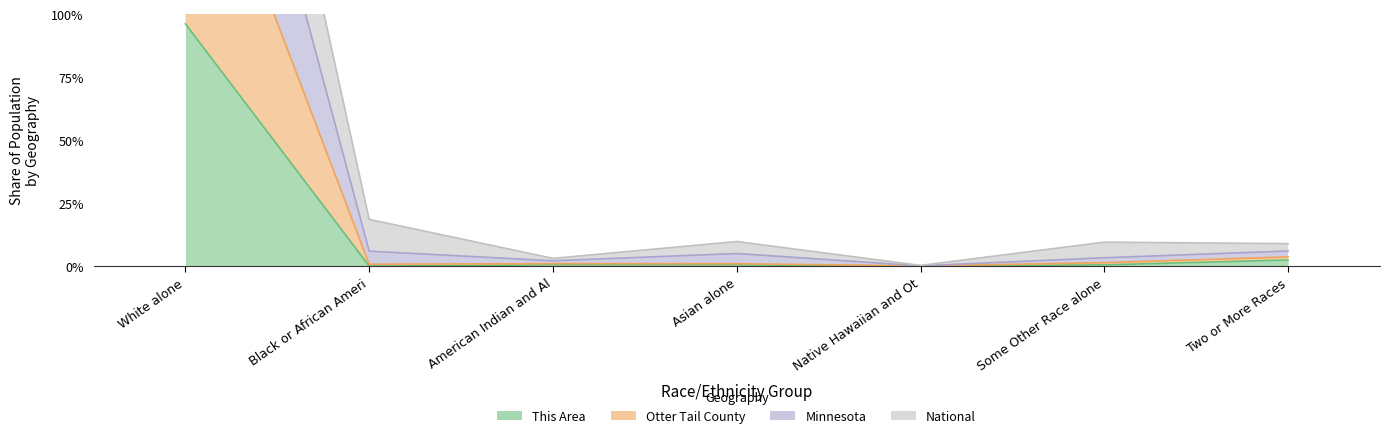

Is it true that This Area equals 0.0 at Some Other Race alone?

True